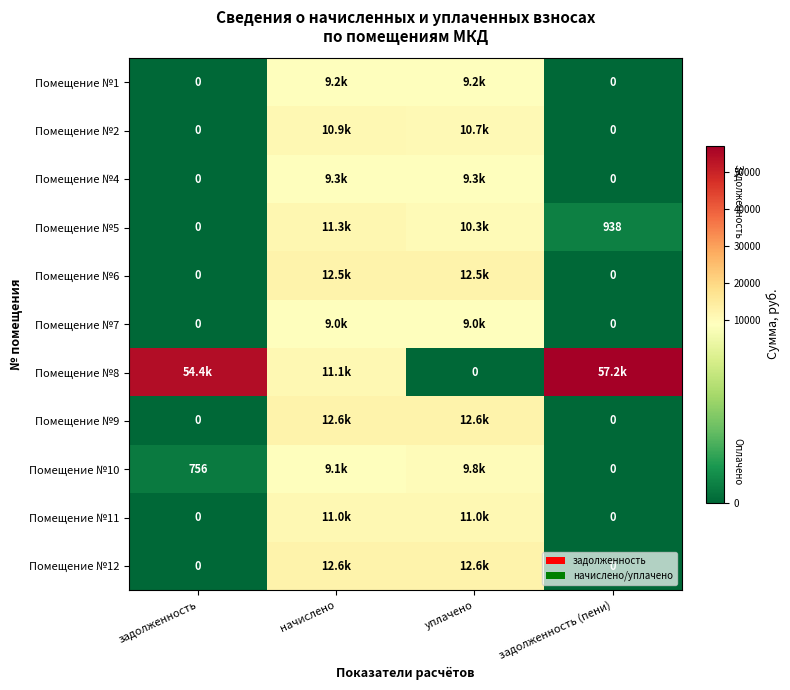

Is it true that Помещение №11 equals 11043.8 at уплачено?

True